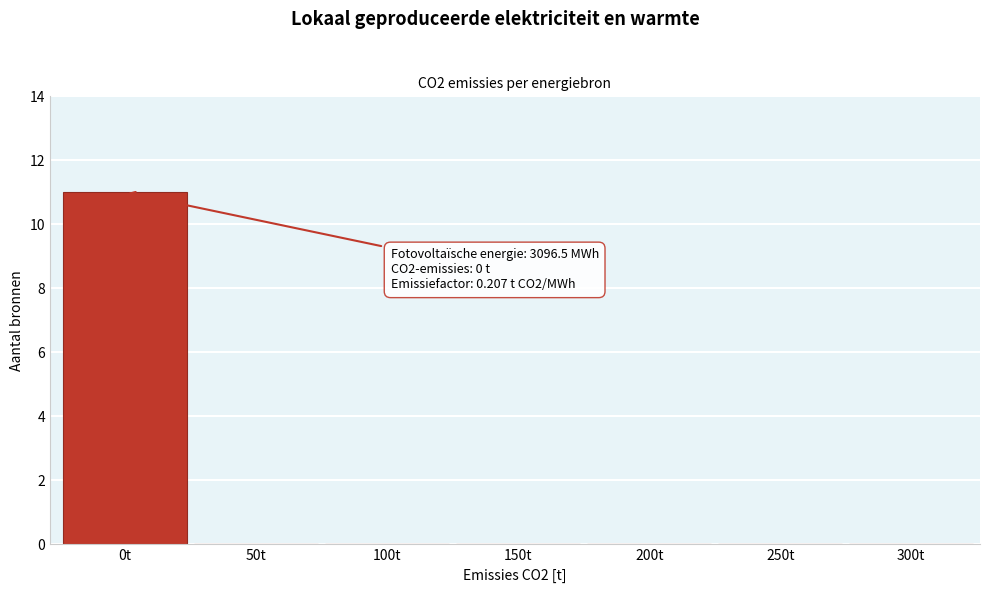

Reading left to right, list all the values displayed in this chart.

0t=11	50t=0	100t=0	150t=0	200t=0	250t=0	300t=0